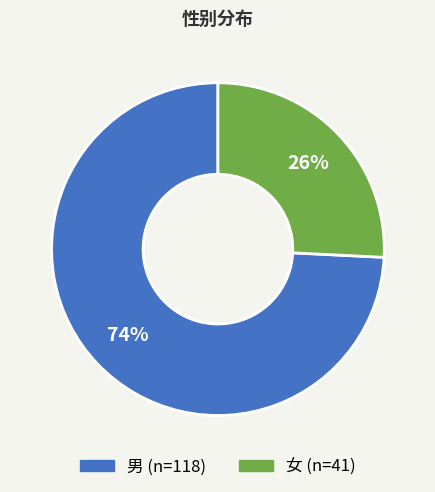

The 女 slice represents 26% of the pie. True or false?

True